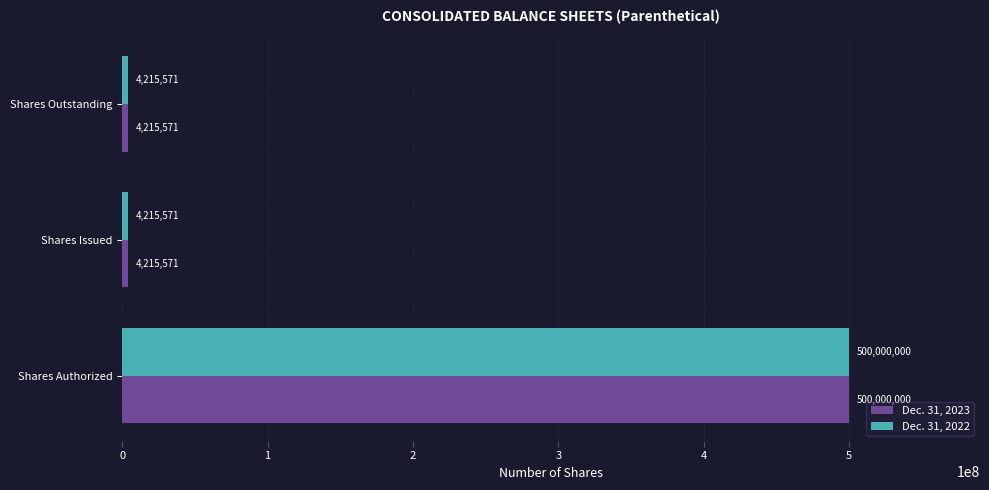

At how many categories does at least one series exceed 258378346?

1